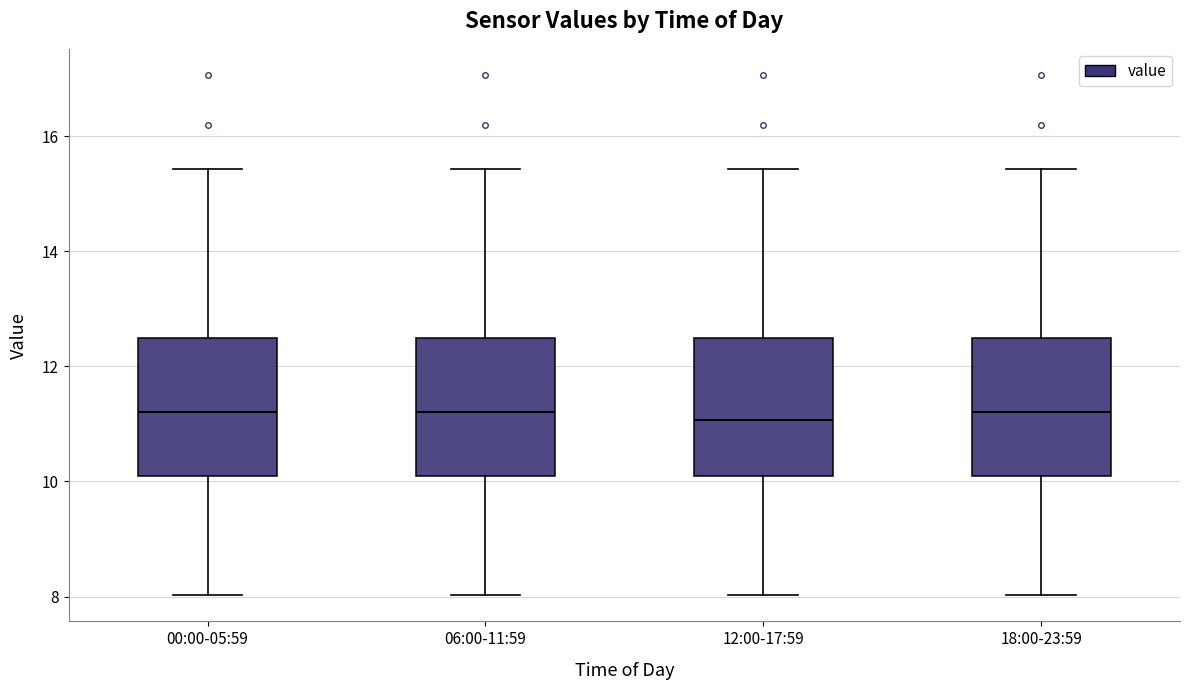

Reading left to right, read every box against the y-axis: the position of its median line, the range the box covers, and the ends of its whiskers. The values are not printed on the chart, so give them approximately, as read against the axis.

00:00-05:59: median 11.2, box 10.2 to 12.4, whiskers 8.0 to 15.4
06:00-11:59: median 11.2, box 10.2 to 12.4, whiskers 8.0 to 15.4
12:00-17:59: median 11.0, box 10.2 to 12.4, whiskers 8.0 to 15.4
18:00-23:59: median 11.2, box 10.2 to 12.4, whiskers 8.0 to 15.4